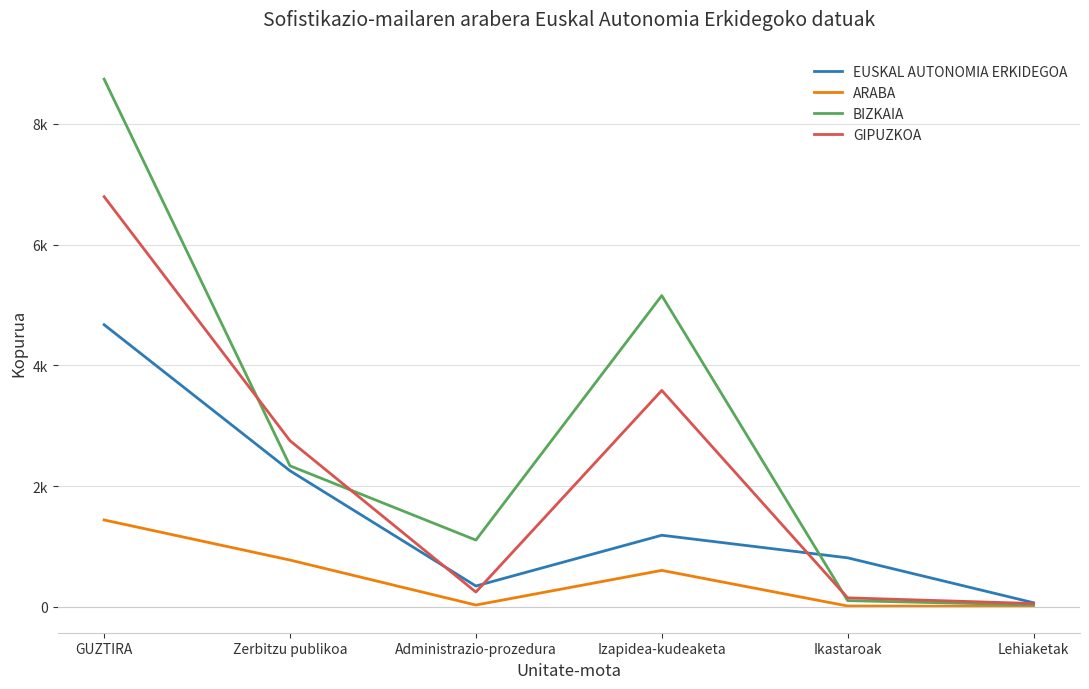

True or false: ARABA and GIPUZKOA cross at least once.

False